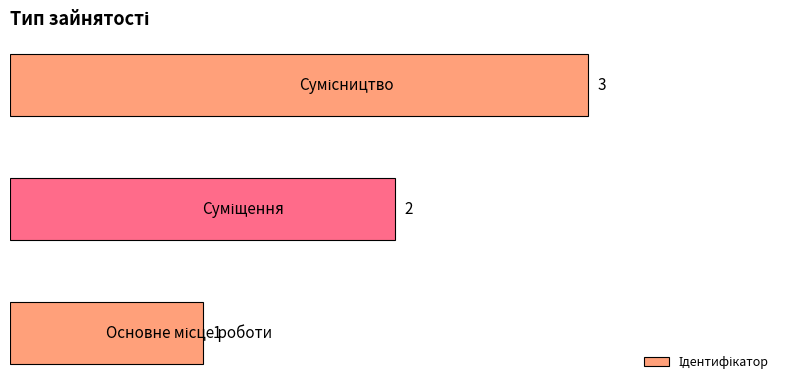

How many data points are less than 2?

1